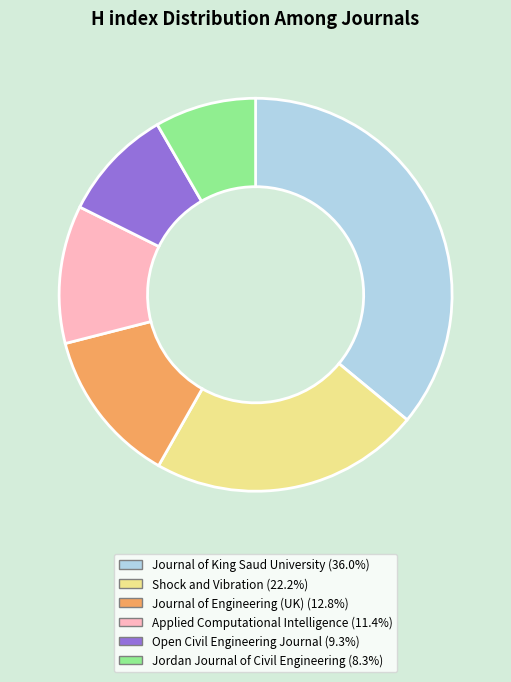

Does any single category account for the majority?

No